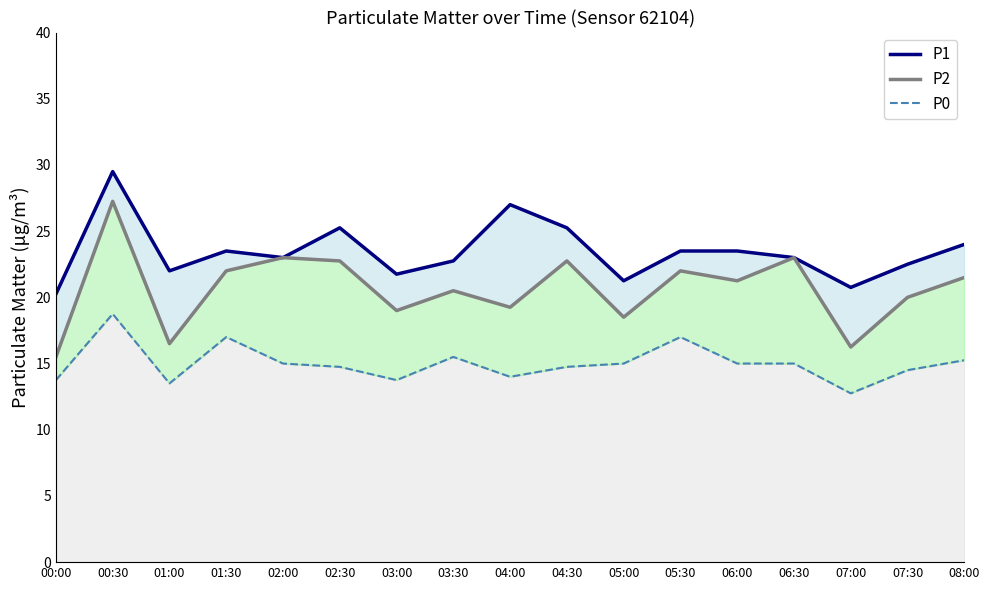

What is the sum of all P1 values?

398.8